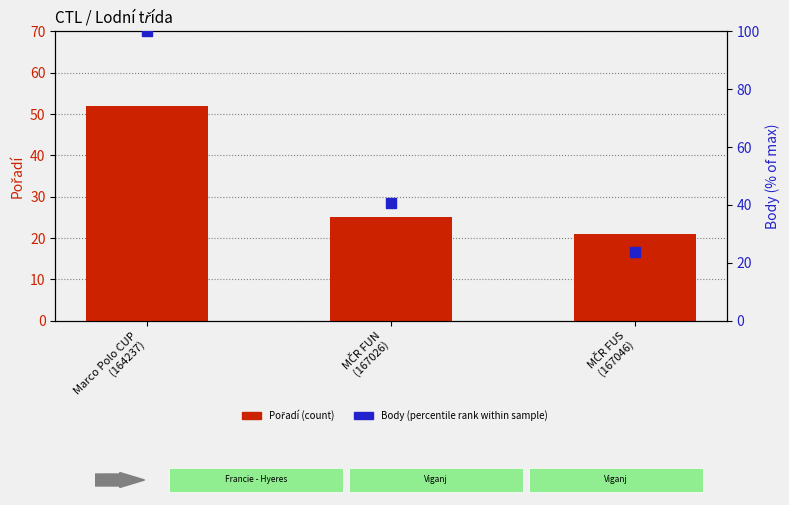

What is the total value across all series at MČR FUN
(167026)?

65.6